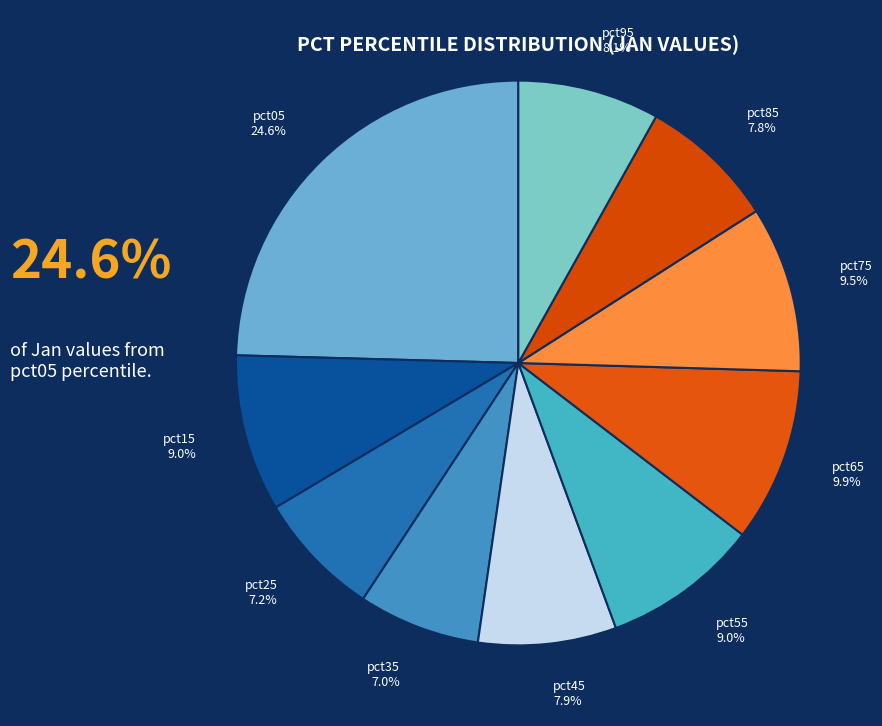

What percentage is NOT represented by pct35?

93.0%